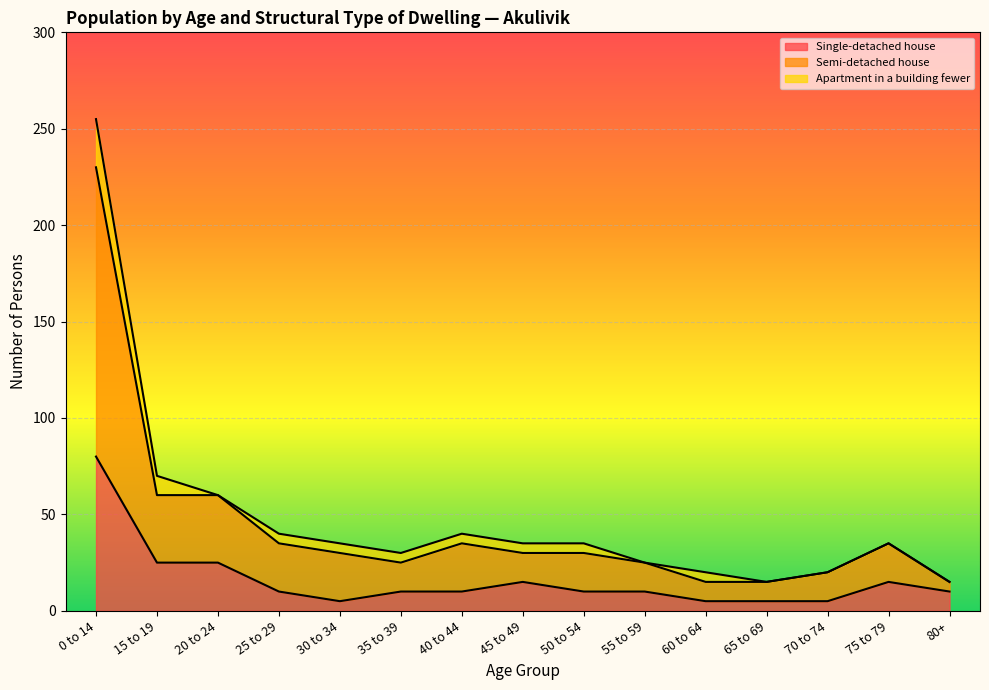

Where does the Single-detached house series first go above 10?

0 to 14